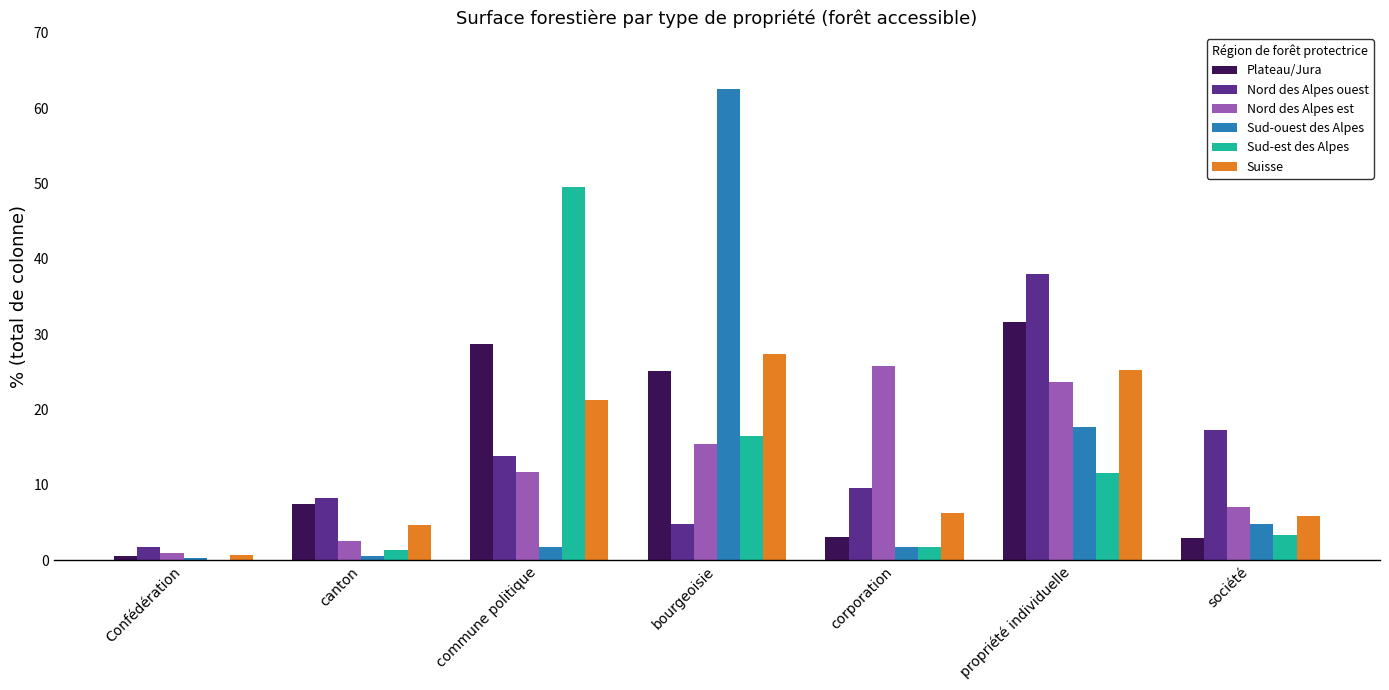

Is the value of Sud-est des Alpes at canton greater than the value of Plateau/Jura at canton?

No